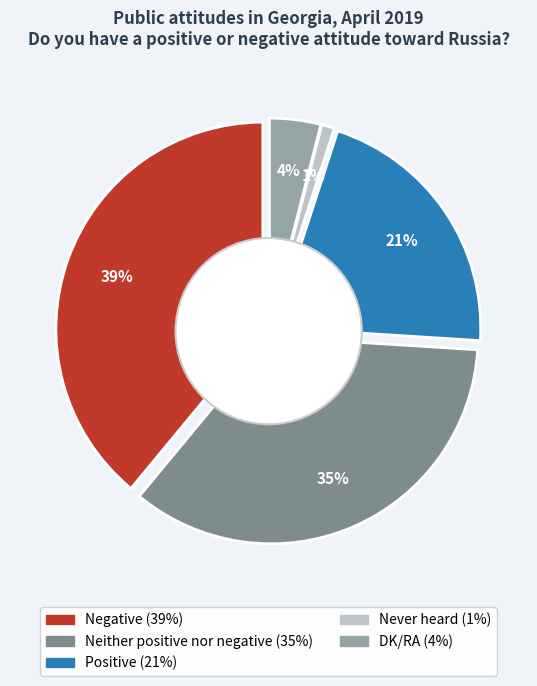

What is the ratio of the value at Negative to the value at Neither positive nor negative?

1.1